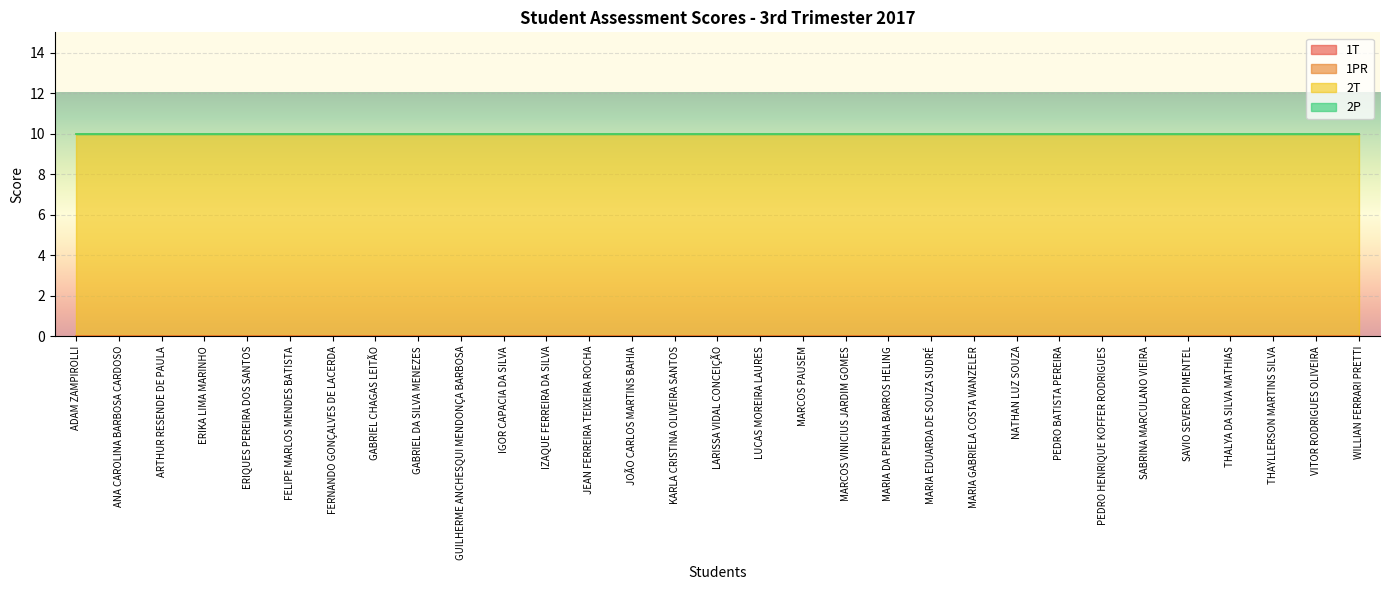

Which label corresponds to the smallest value in the chart?

ADAM ZAMPIROLLI